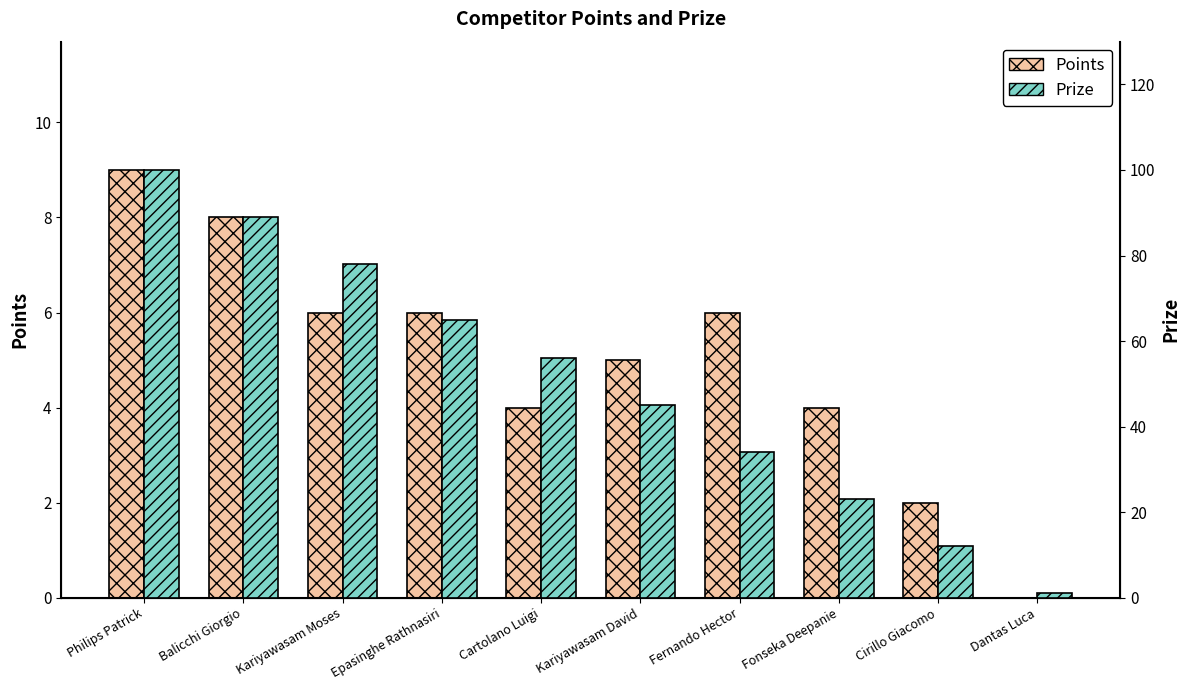

What is the value of the Points bar at the 5th from the left?

4